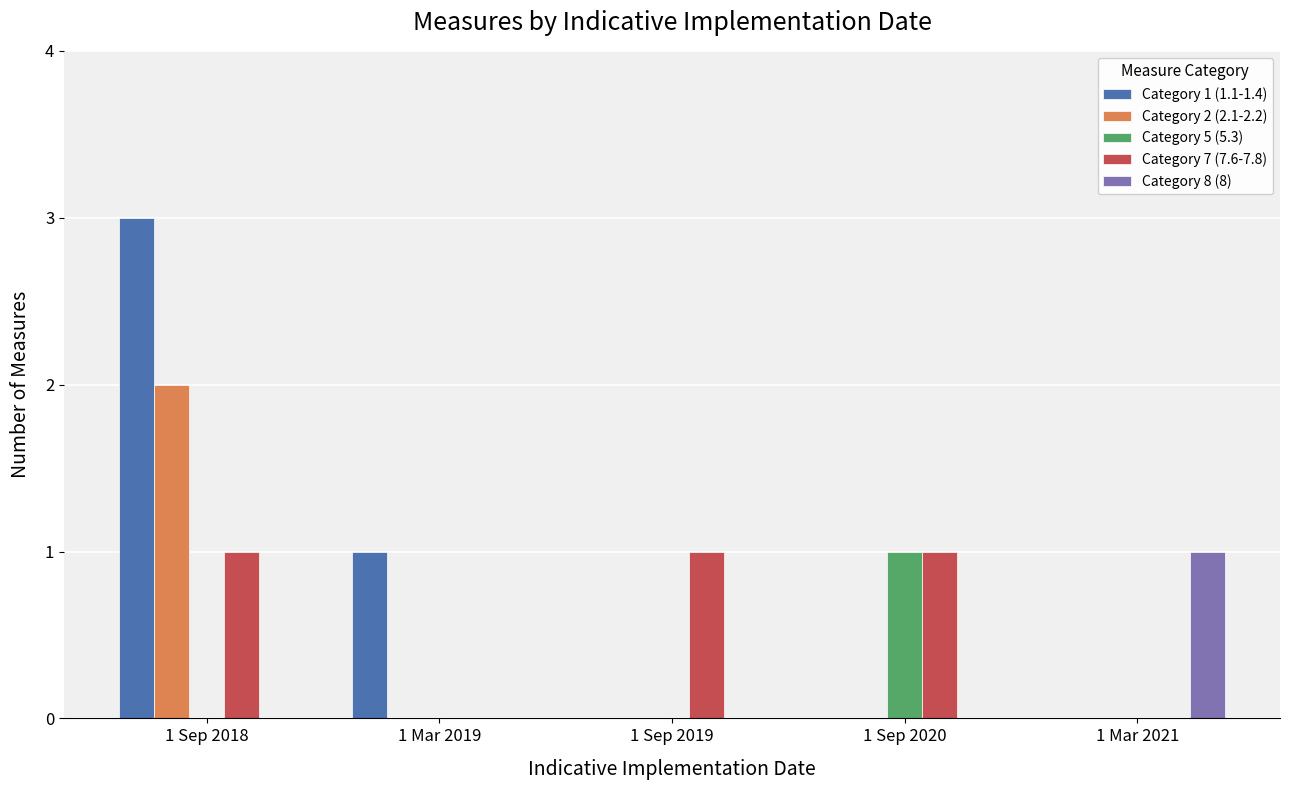

At which category is the sum across all series the highest?

1 Sep 2018